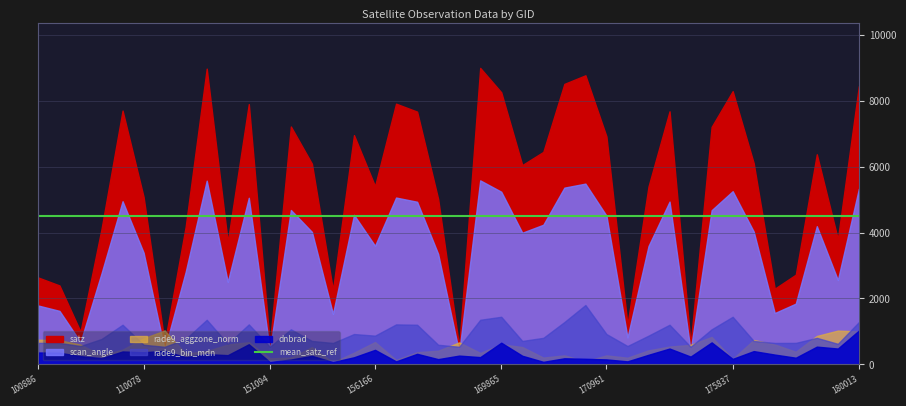

Which category has the highest value across all series?

169852